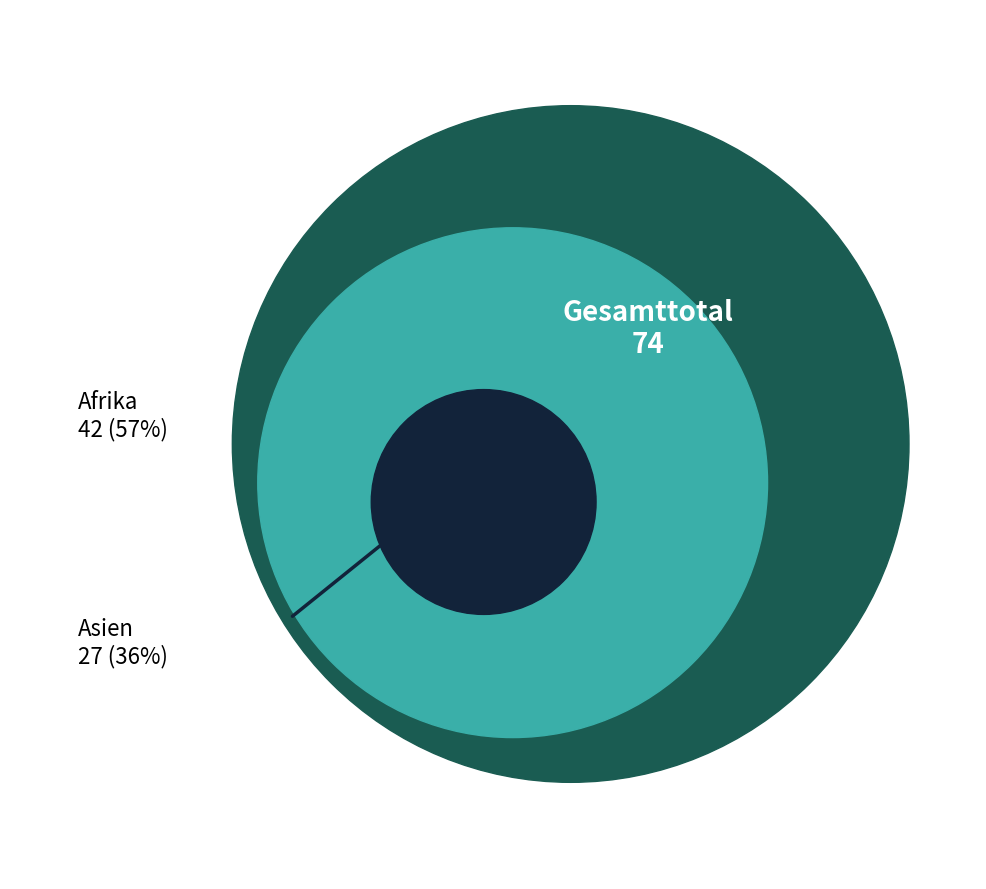

Which category accounts for the majority?

Afrika